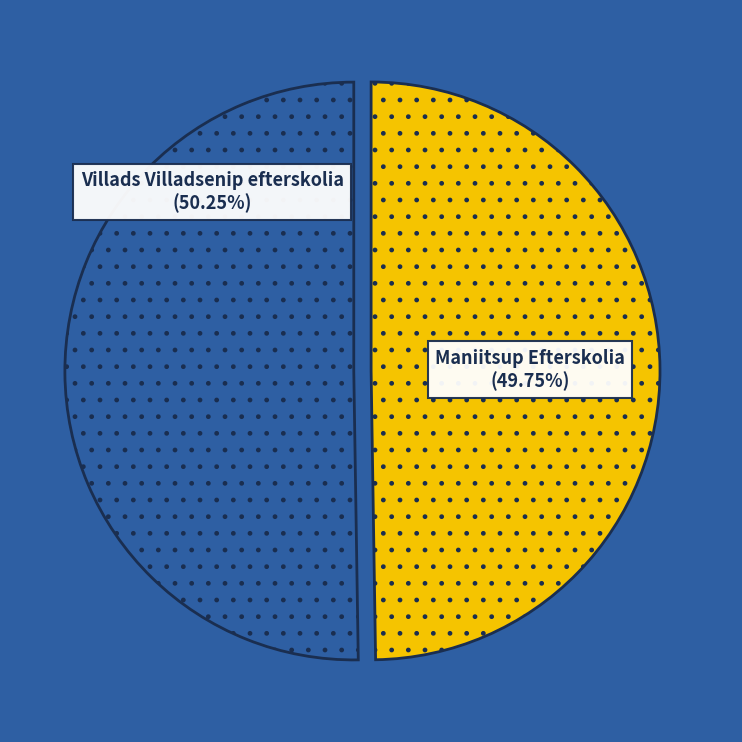

Is there a majority slice in this chart?

Yes